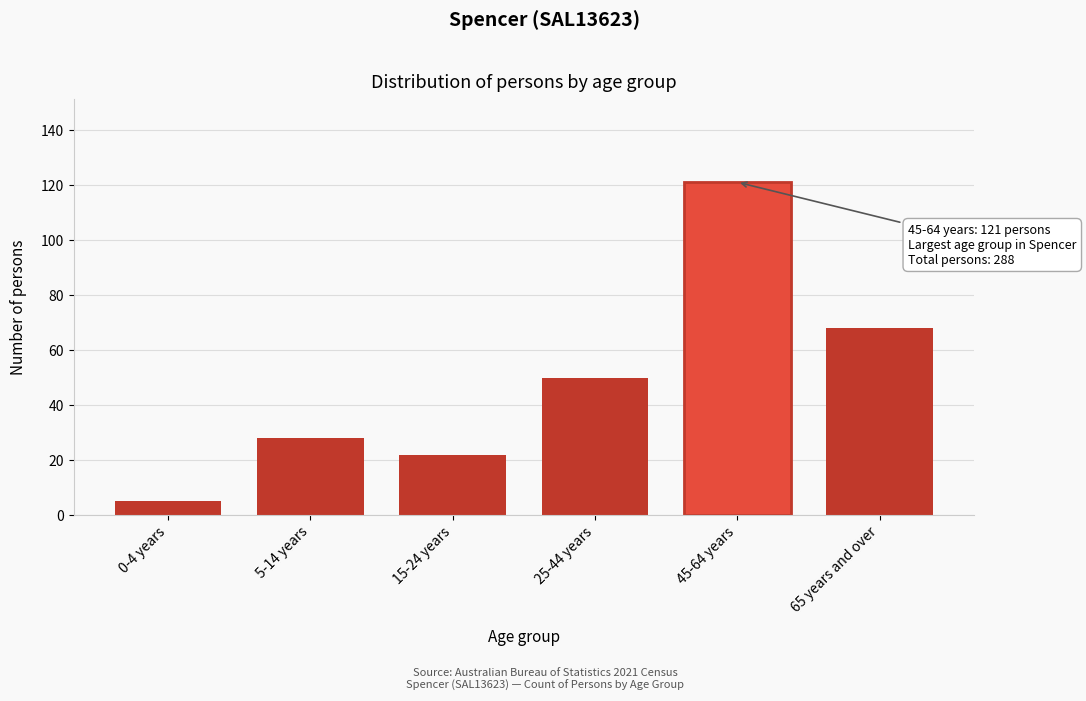

Reading right to left, what are all the values shown in this chart?

65 years and over=68	45-64 years=121	25-44 years=50	15-24 years=22	5-14 years=28	0-4 years=5